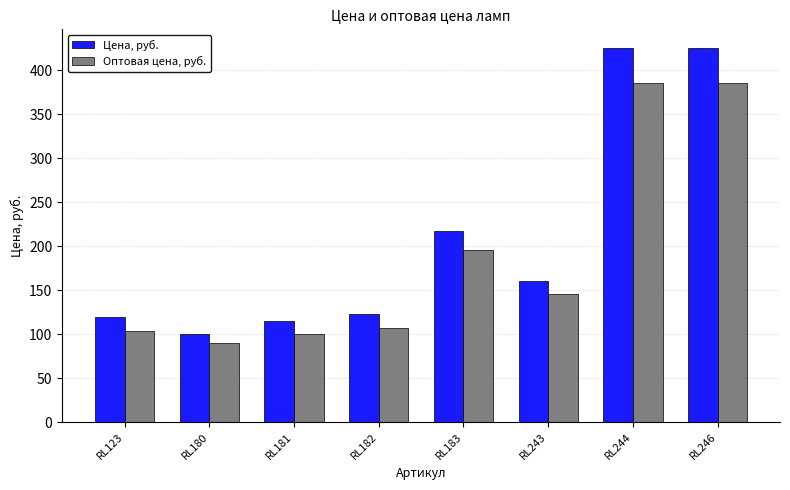

Reading left to right, what are all the values shown in this chart?

Цена, руб.: 119	100	115	123	217	160	425	425
Оптовая цена, руб.: 104	90	100	107	196	145	385	385